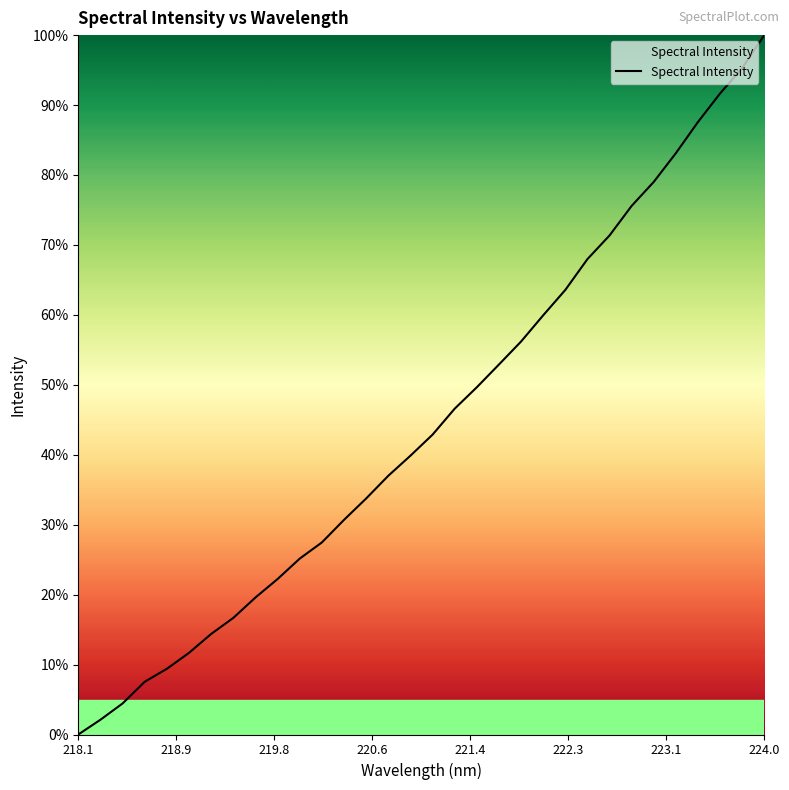

Reading left to right, list all the values displayed in this chart.

0.0	2.1	4.4	7.5	9.4	11.7	14.4	16.7	19.6	22.2	25.2	27.5	30.7	33.8	37.0	39.9	42.9	46.6	49.7	52.9	56.2	59.9	63.6	68.0	71.4	75.6	79.0	83.1	87.6	91.7	95.3	100.0